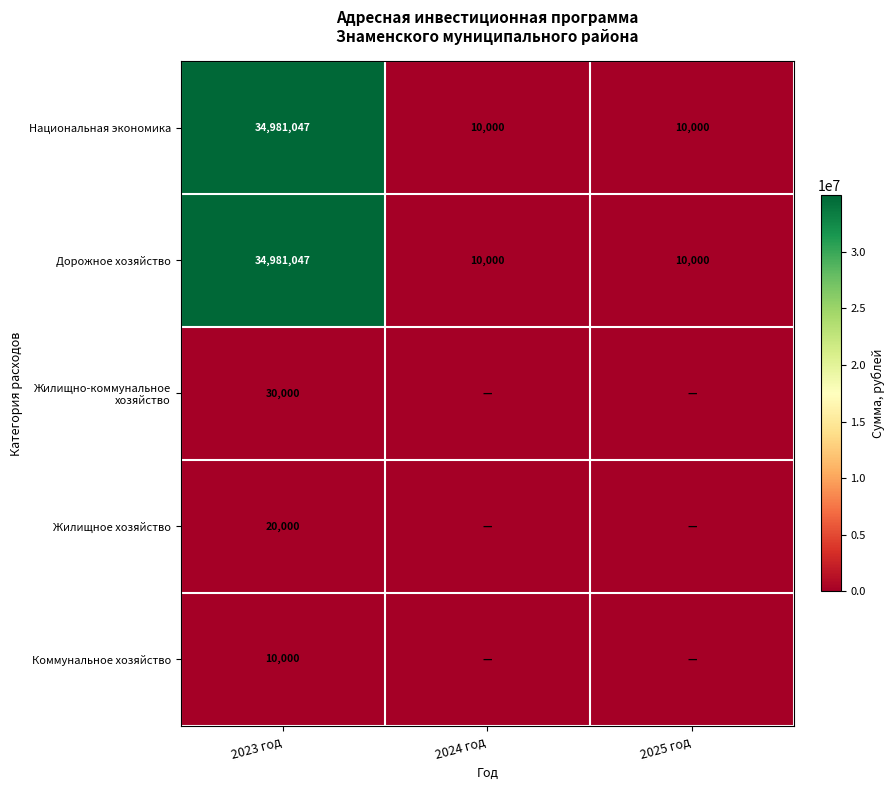

The Национальная экономика series shows 16146415 at 2023 год. True or false?

False